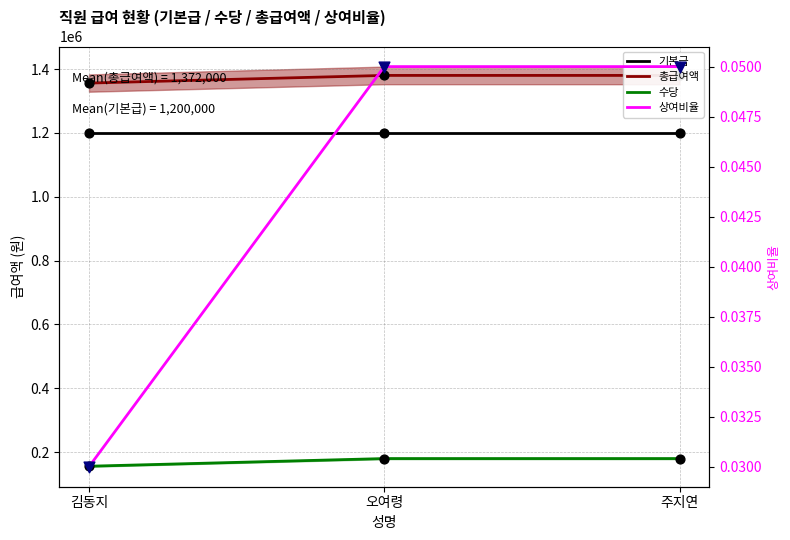

Which series has the largest total across all categories?

총급여액